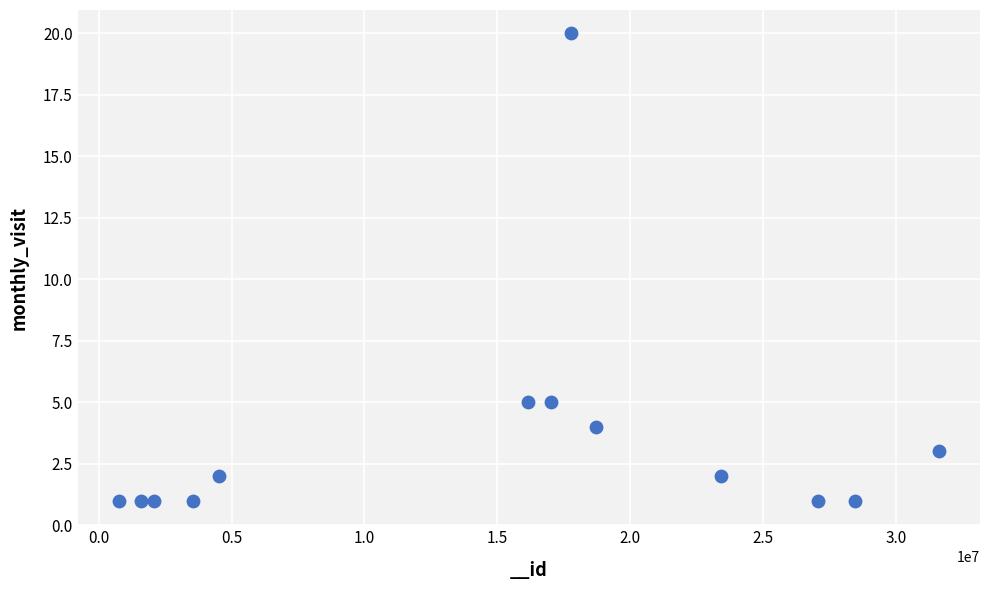

What is the range of Y values (max minus min)?

19